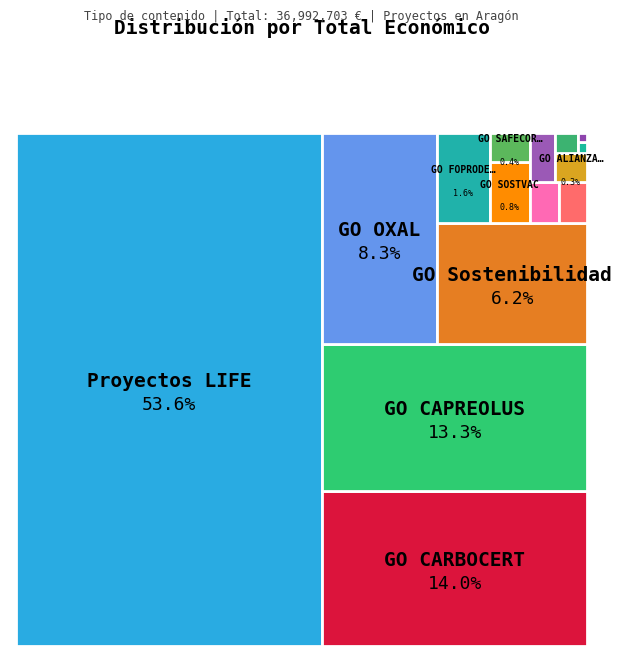

What is the largest slice in the pie chart?

Proyectos